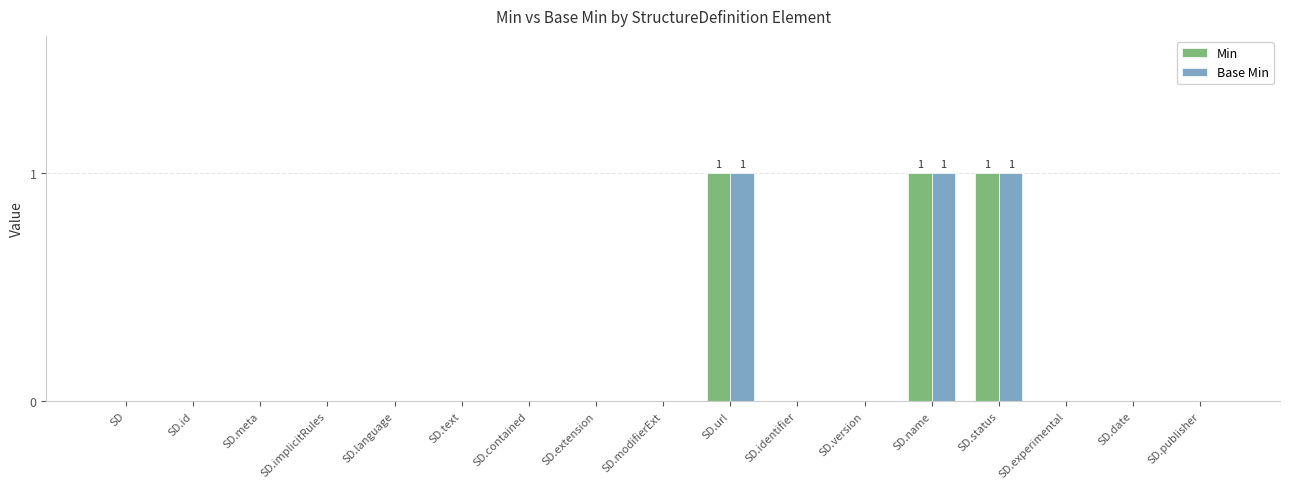

Is the value of Min at SD.meta greater than the value of Base Min at SD.url?

No